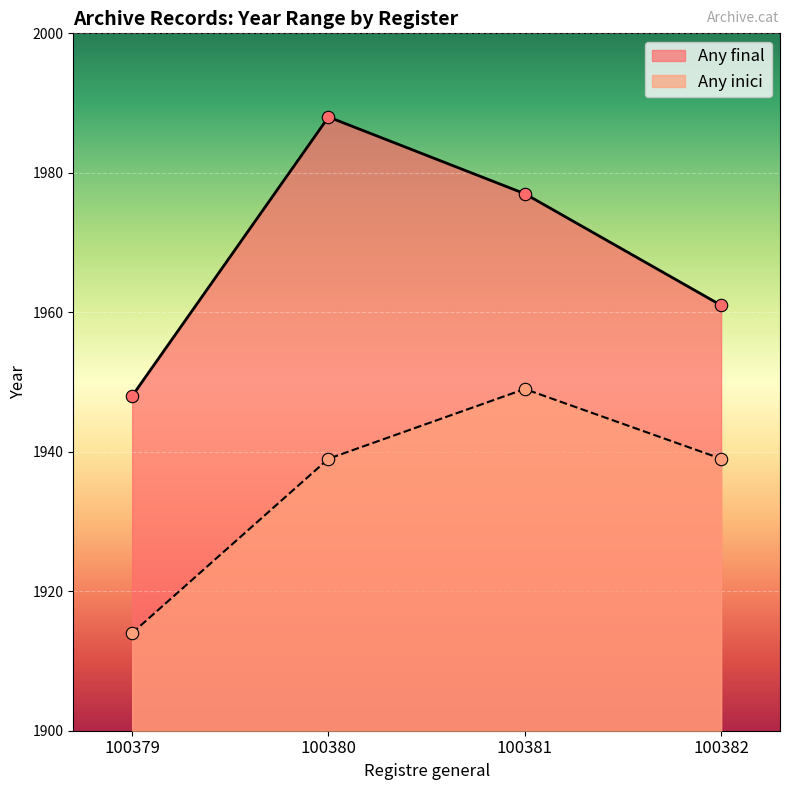

What are all the series names shown in the legend?

Any final, Any inici